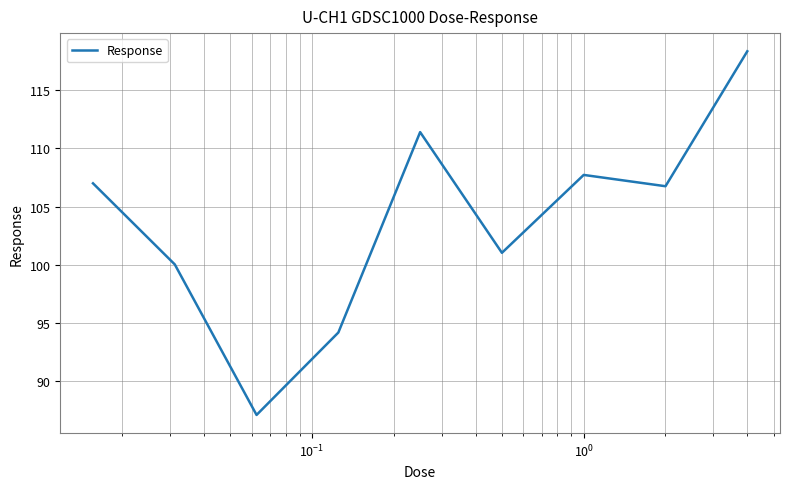

What is the smallest value displayed?

87.1